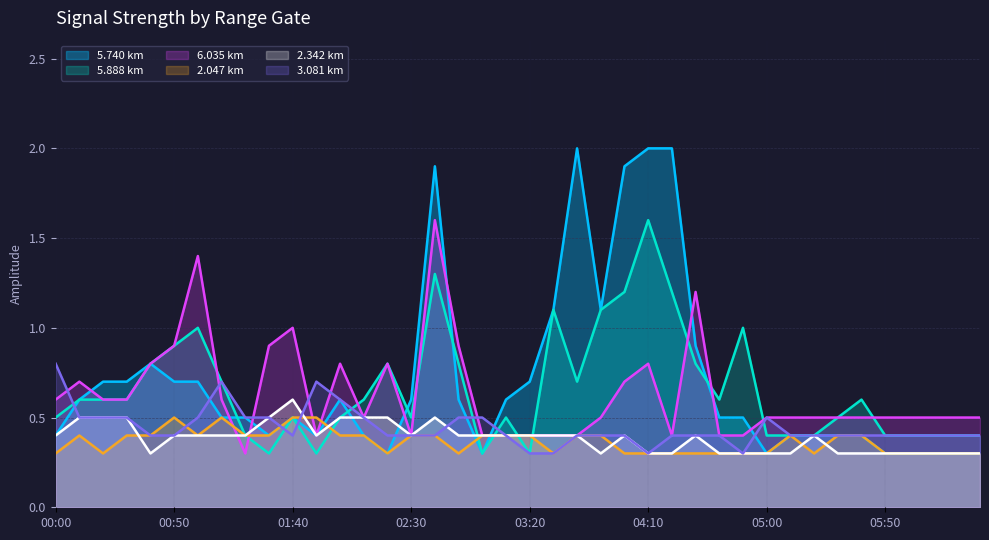

At which category is the sum across all series the highest?

02:40